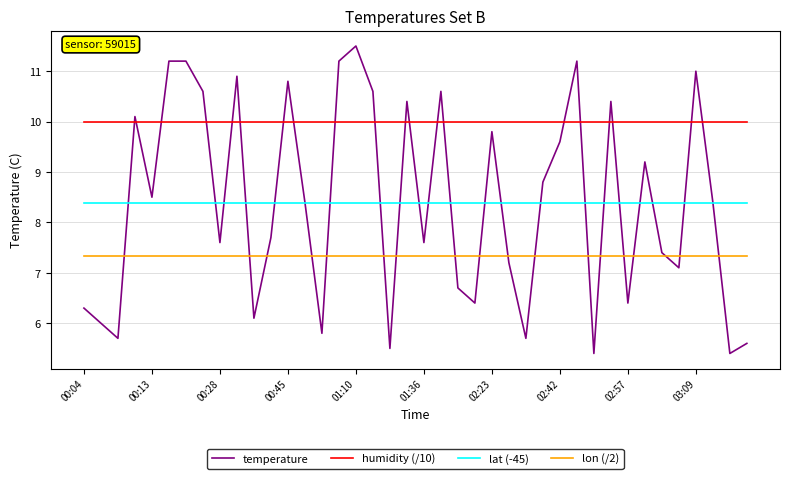

Does the chart have visible grid lines?

Yes